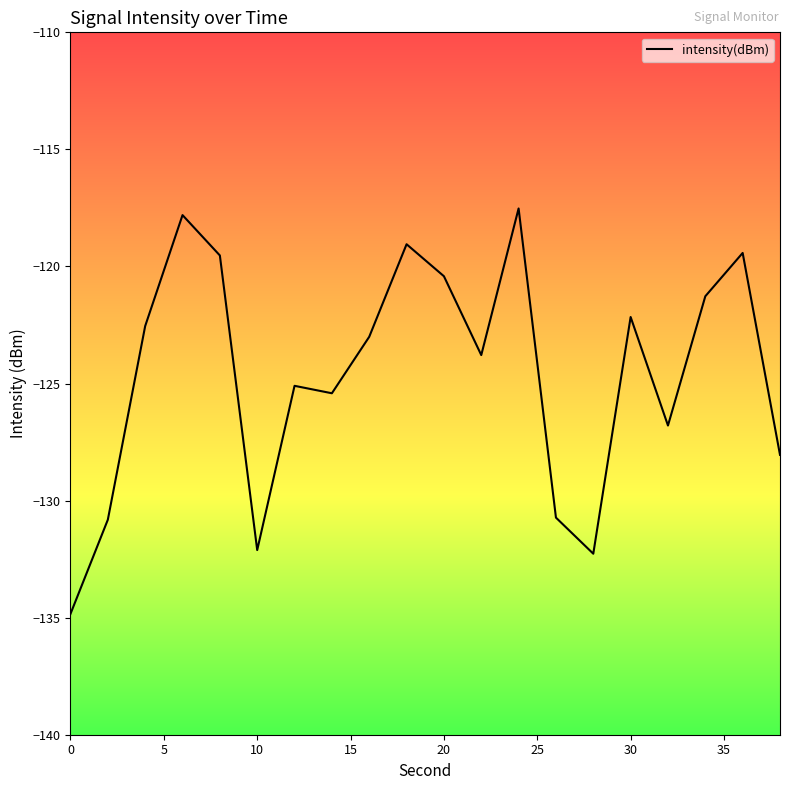

What is the difference between the maximum and minimum values?

17.3